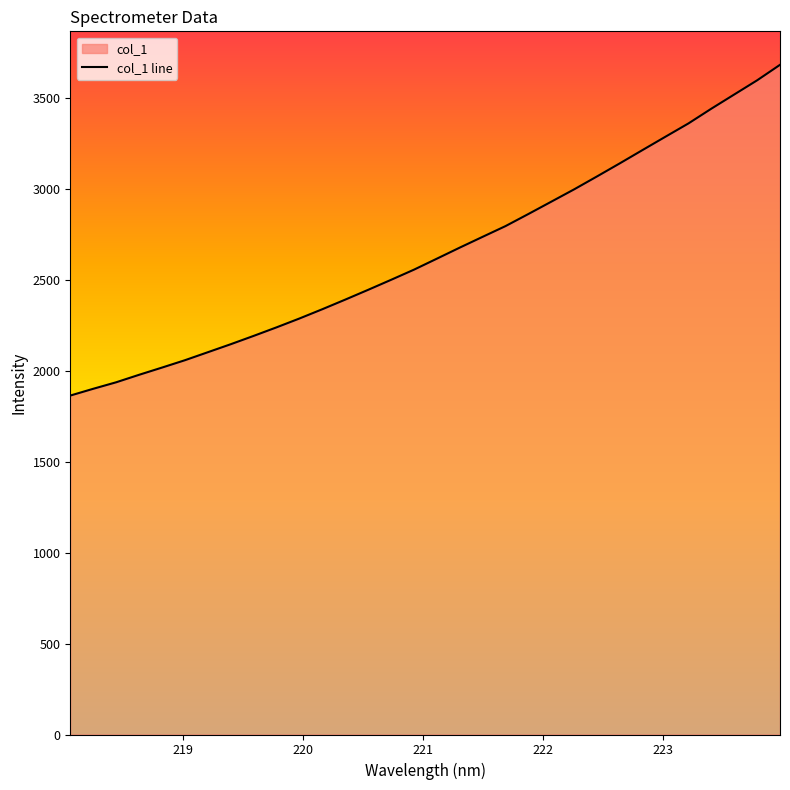

What is the difference between the maximum and minimum values?

1818.7